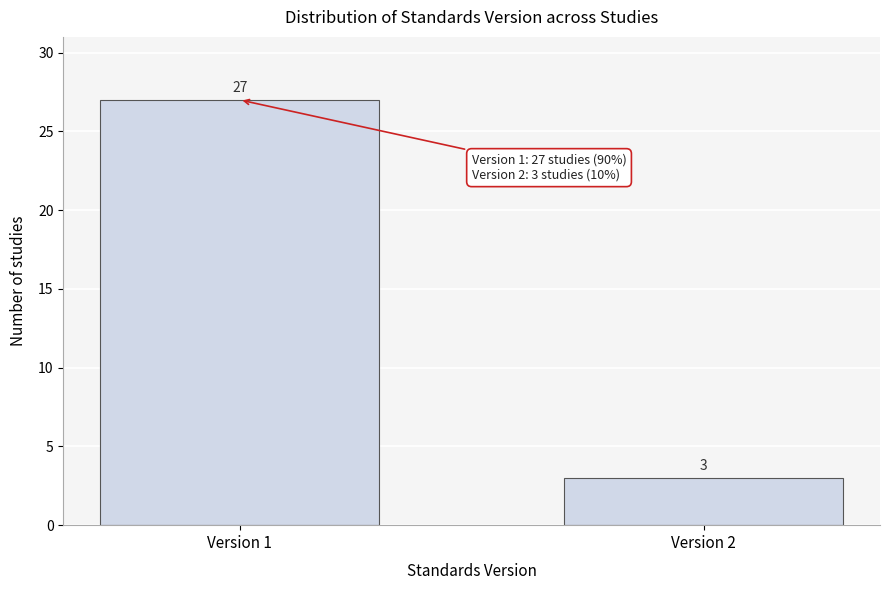

Reading left to right, extract all data points from this chart.

27	3